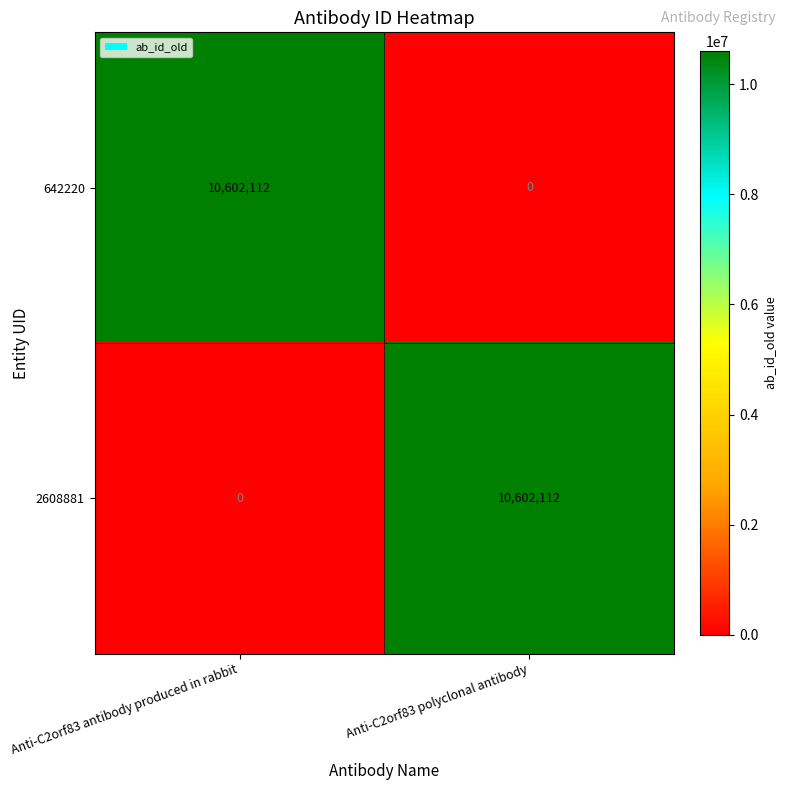

The 642220 series shows 17226382 at Anti-C2orf83 antibody produced in rabbit. True or false?

False